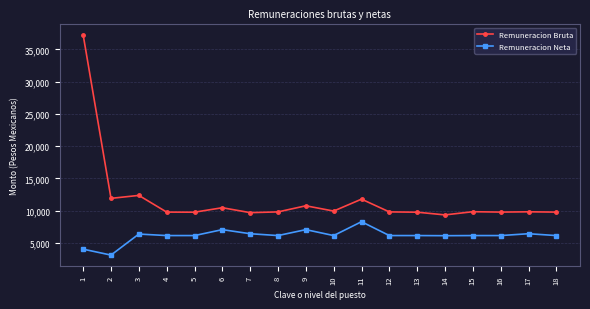

Which series has the largest range (max minus min)?

Remuneracion Bruta